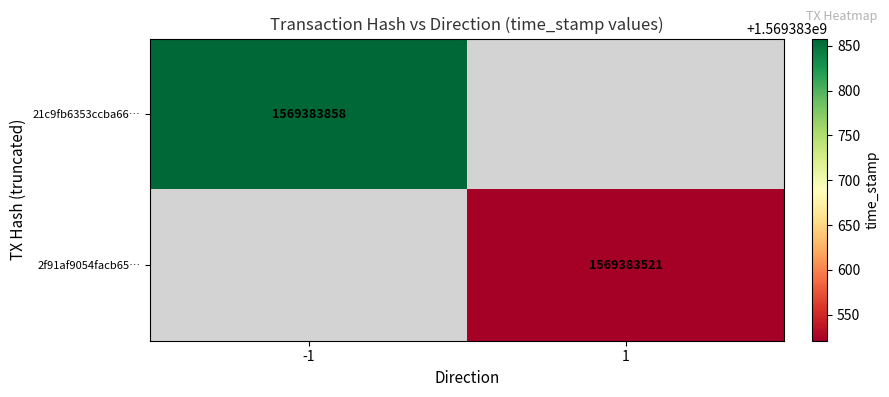

What is the difference between the highest and lowest values at time_stamp?

337